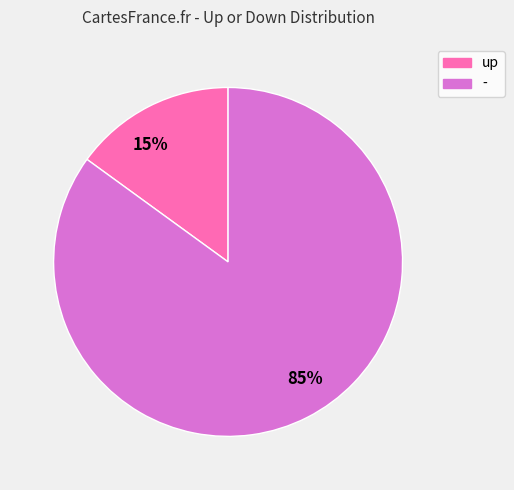

Between 85% and 15%, which is larger?

85%